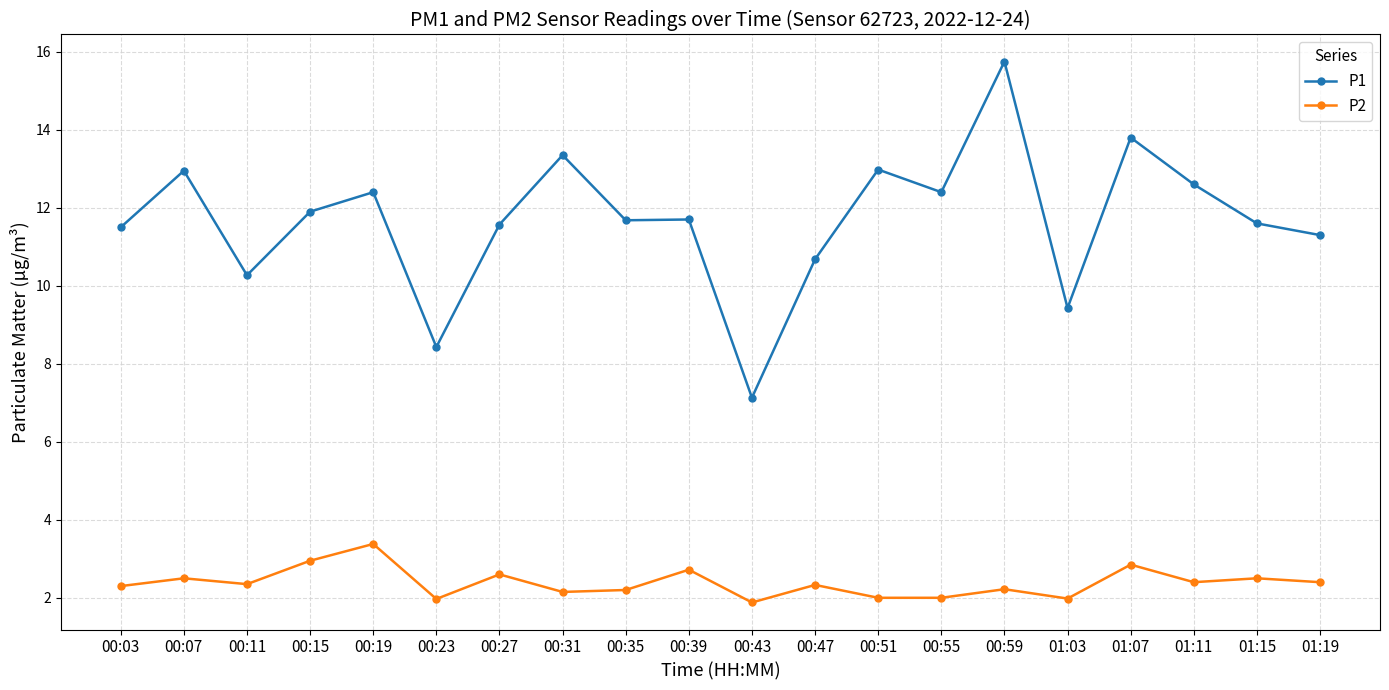

Is the value of P2 at 00:23 greater than the value of P1 at 00:39?

No